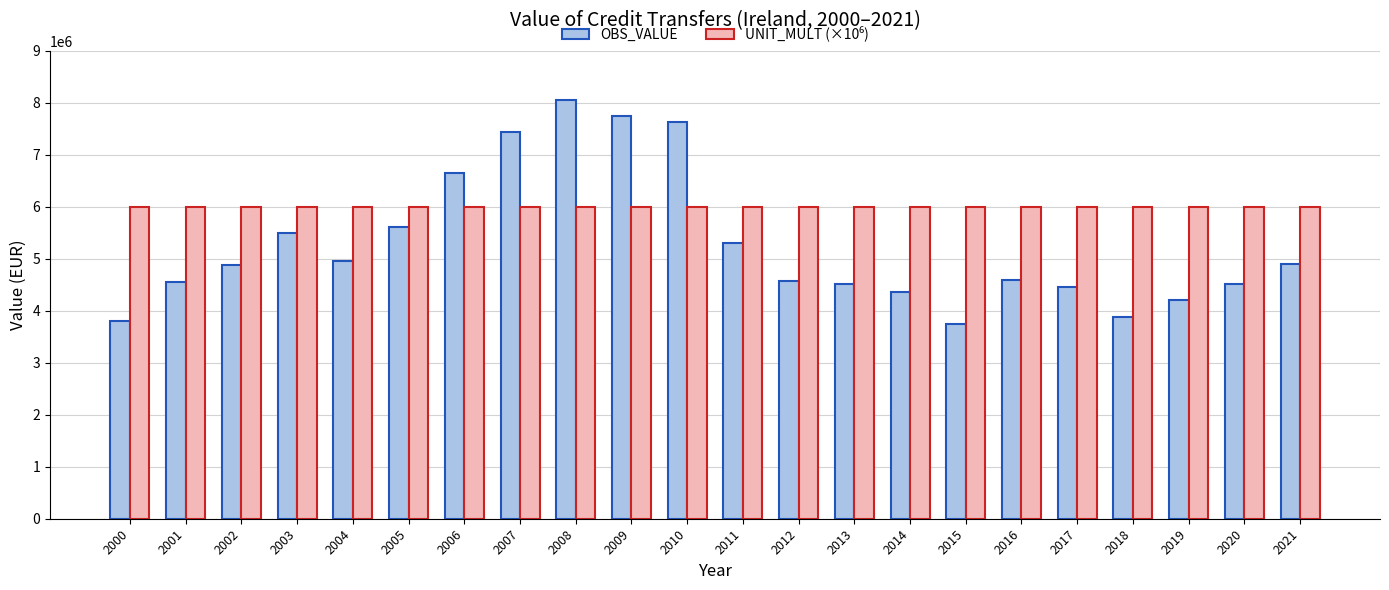

What is the difference between the second highest and second lowest values in the OBS_VALUE series?

3938800.0